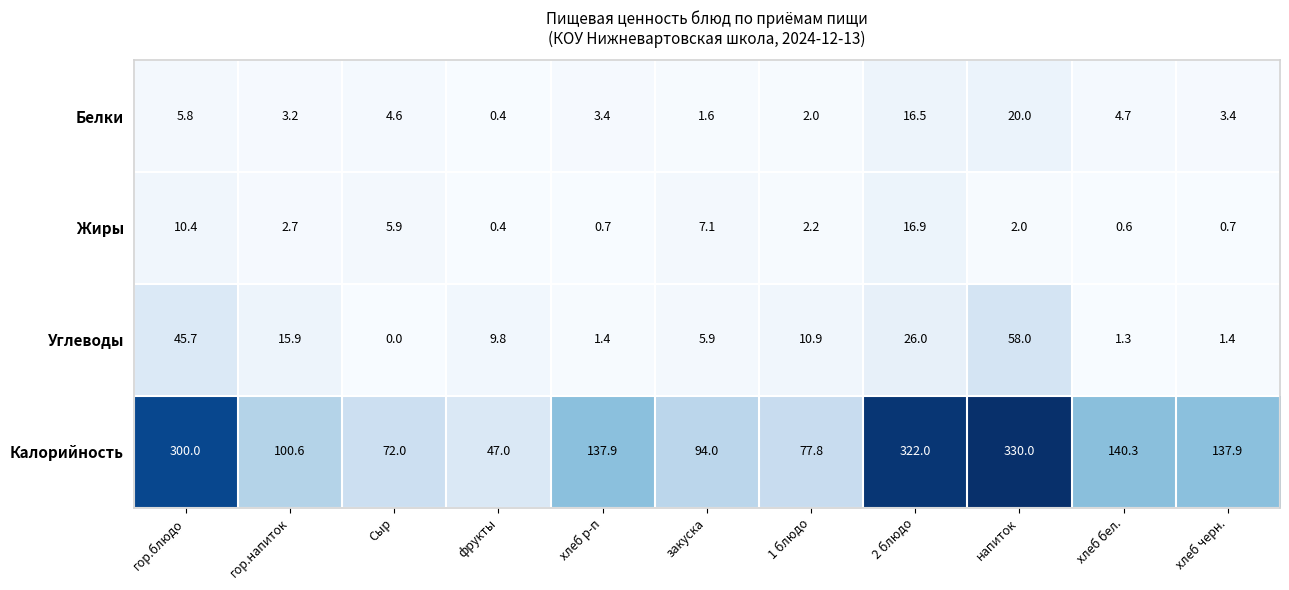

What is the total value across all series at 2 блюдо?

381.4